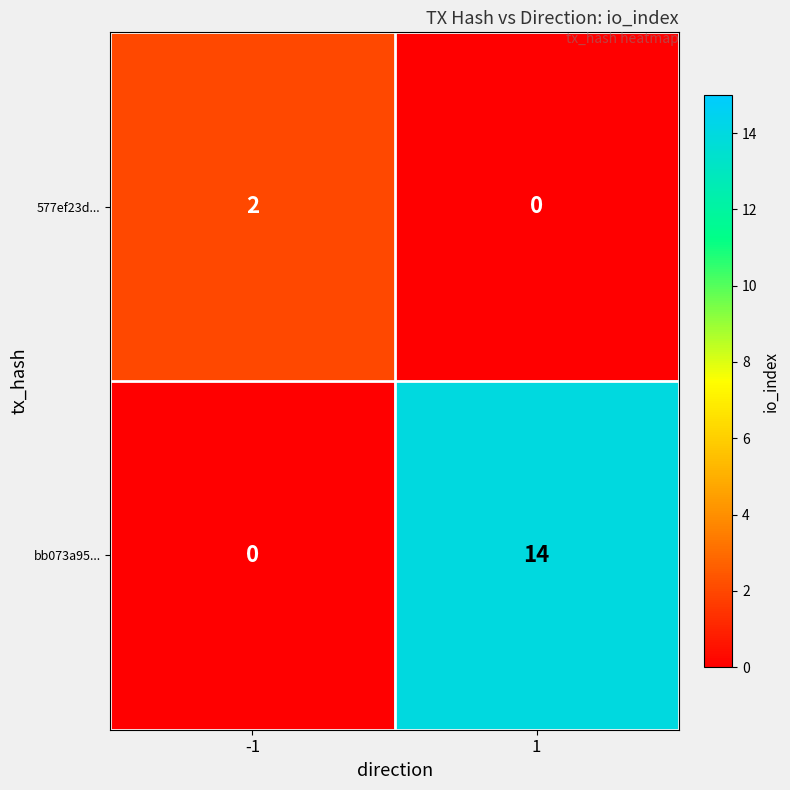

Reading left to right, list all the values displayed in this chart.

577ef23d...: -1=2	1=0
bb073a95...: -1=0	1=14